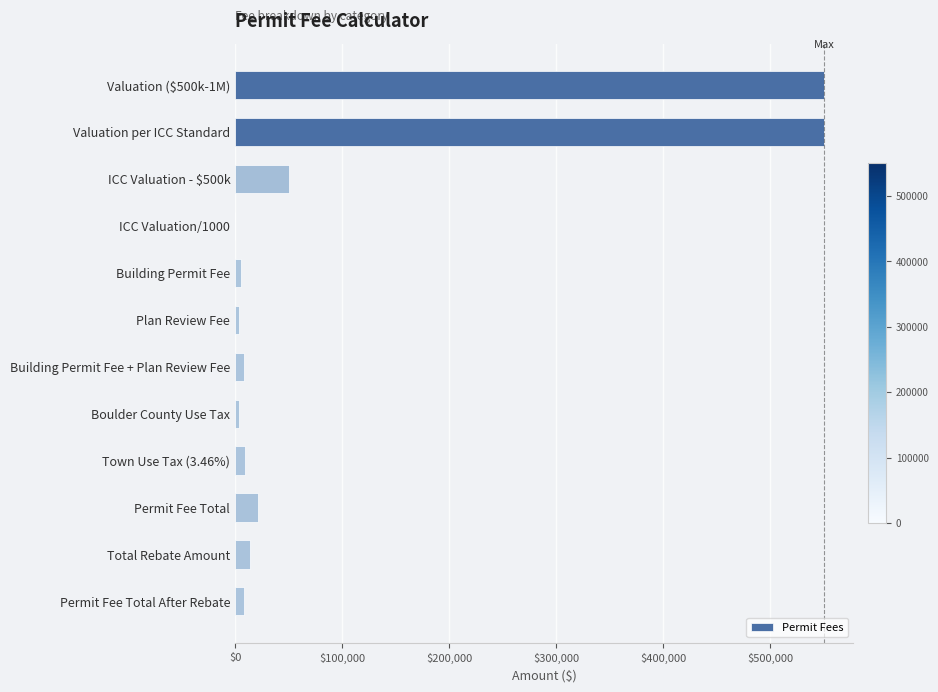

Where is the data nearest to the value 275025?

ICC Valuation - $500k